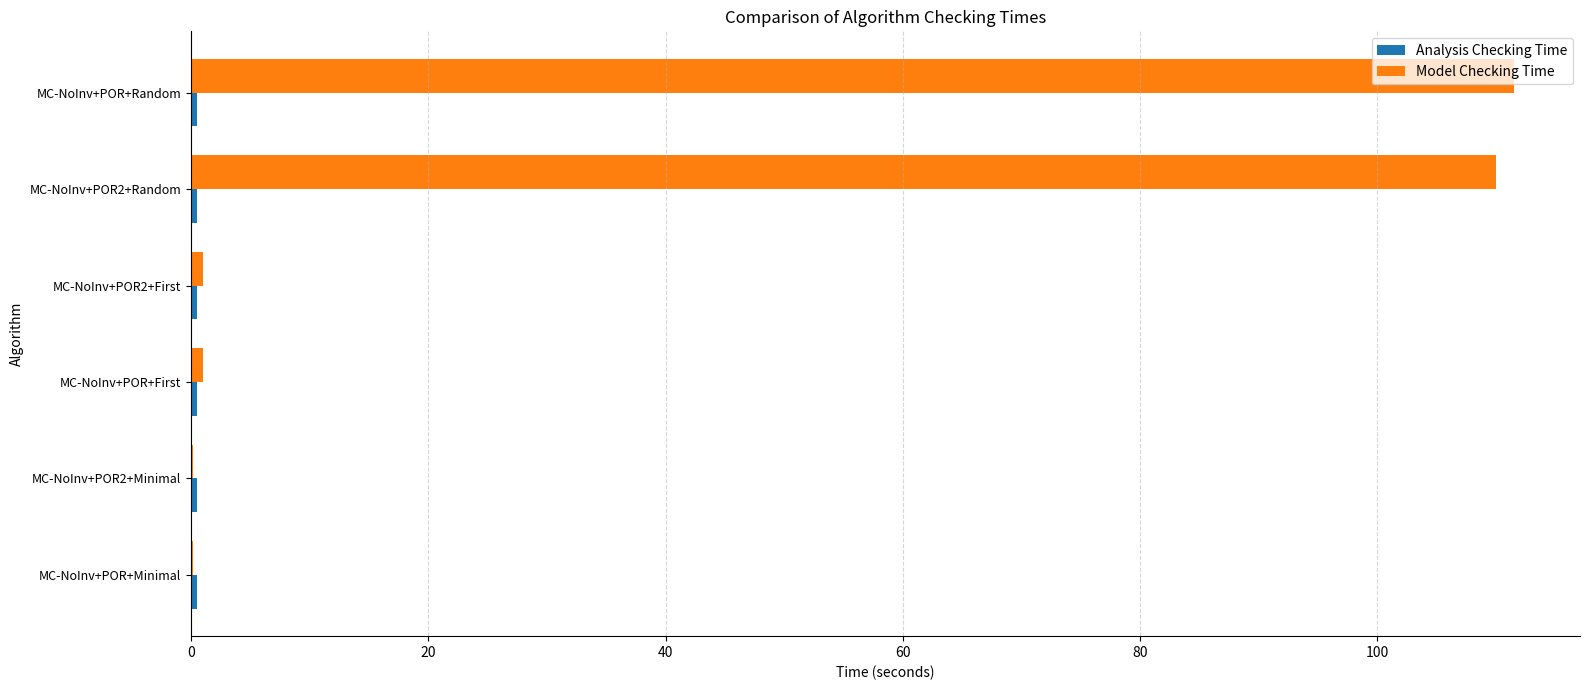

Which series has the largest total across all categories?

Model Checking Time